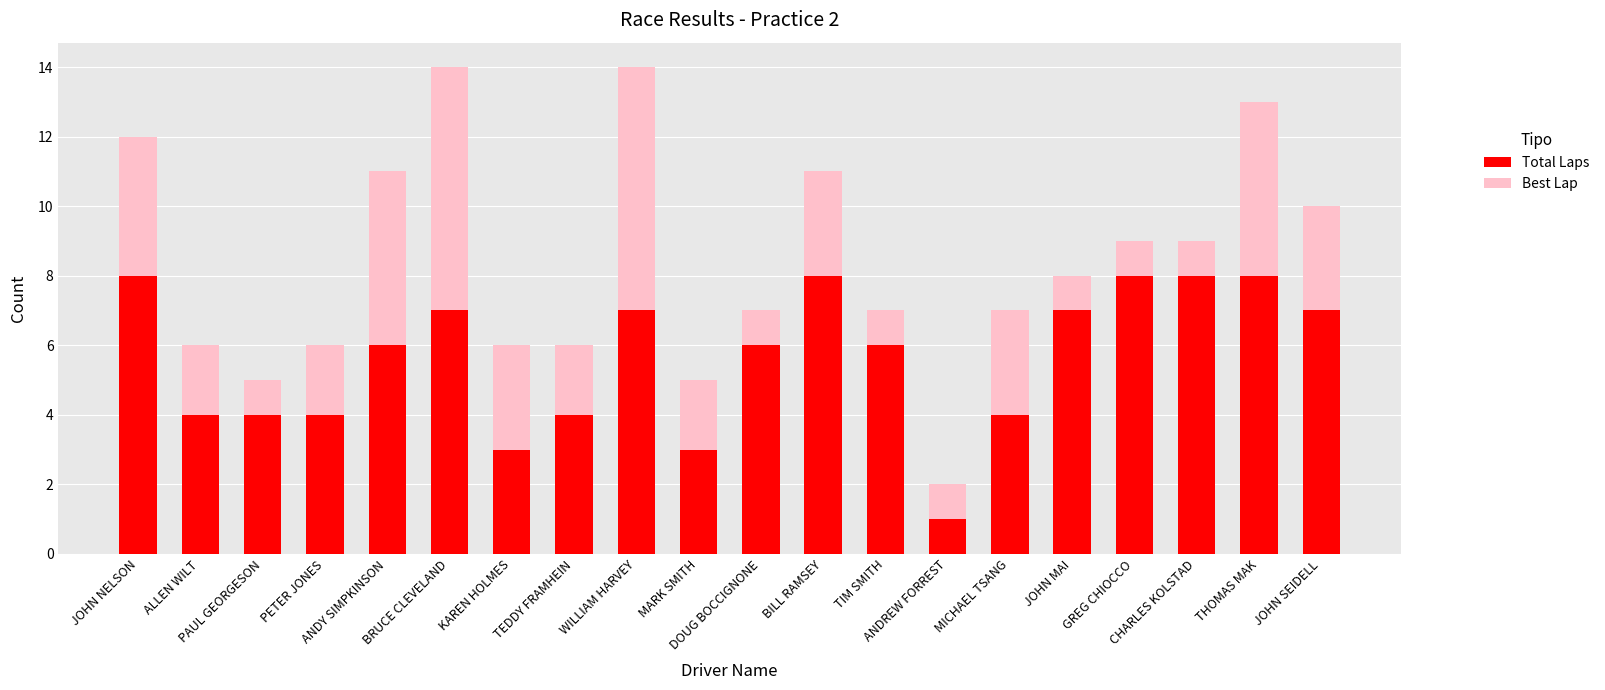

What is the average value of the Total Laps series?

6